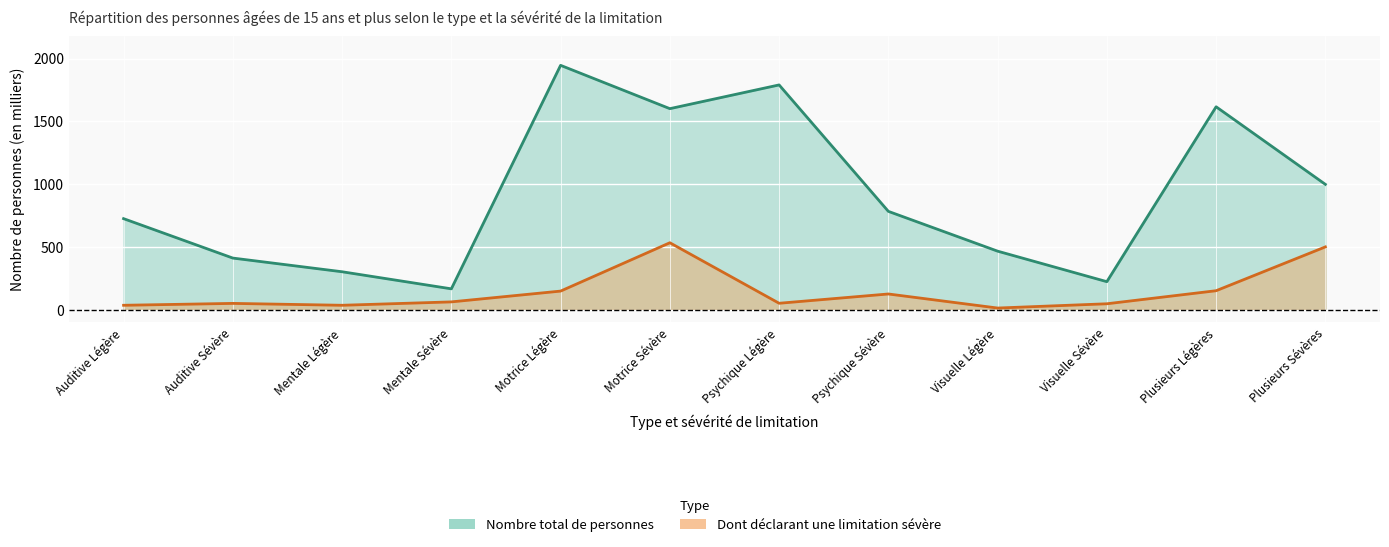

Reading left to right, what are all the values shown in this chart?

Nombre total (milliers): 725	411	302	166	1946	1601	1790	783	466	223	1616	998
Dont limitation (milliers): 35	50	35	62	148	533	51	125	13	47	151	500